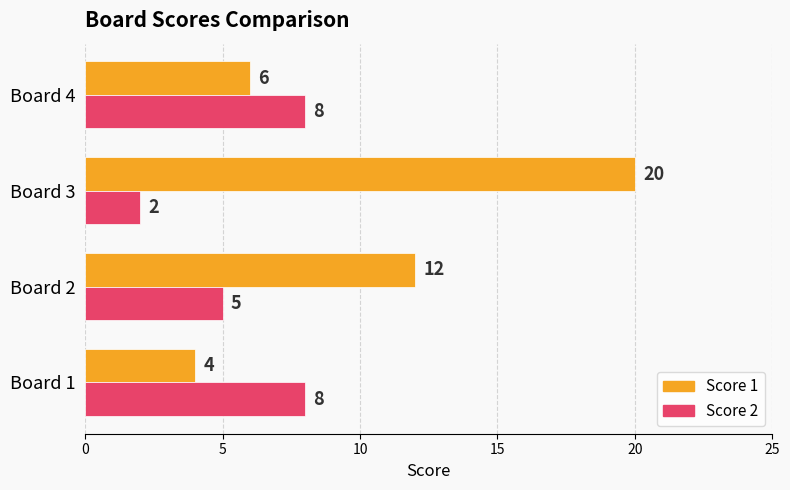

Which series has the widest spread of values?

Score 1